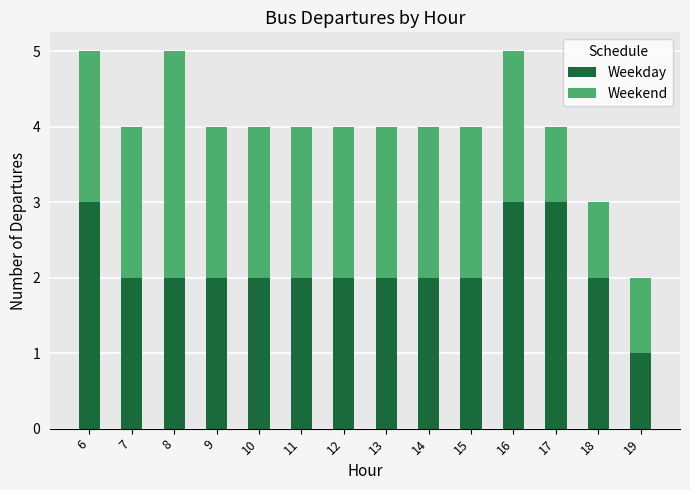

True or false: Weekday has a value of 2 at 7.

True